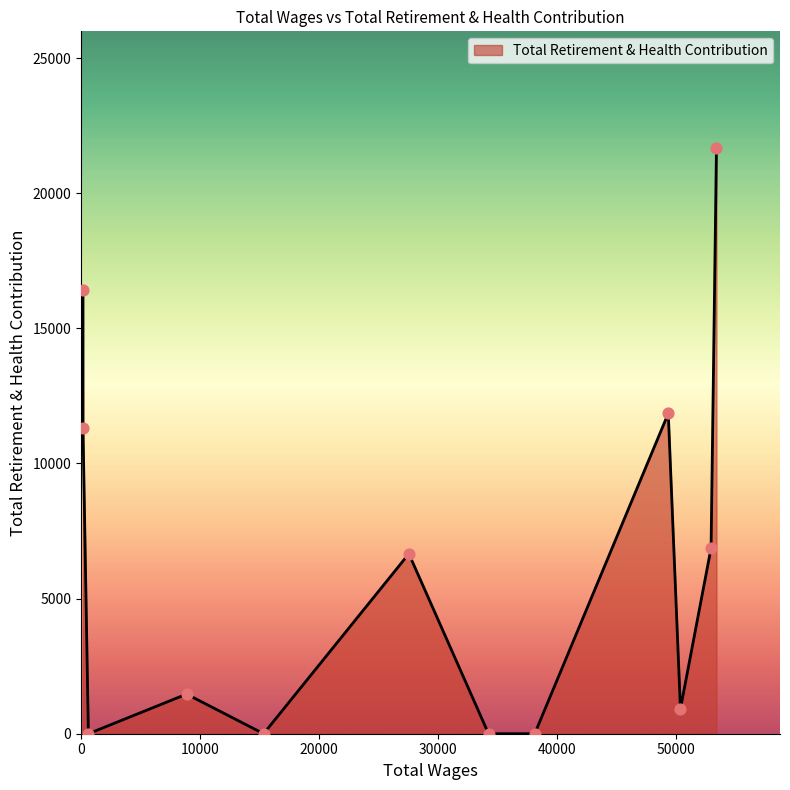

What is the greatest value displayed?

21657